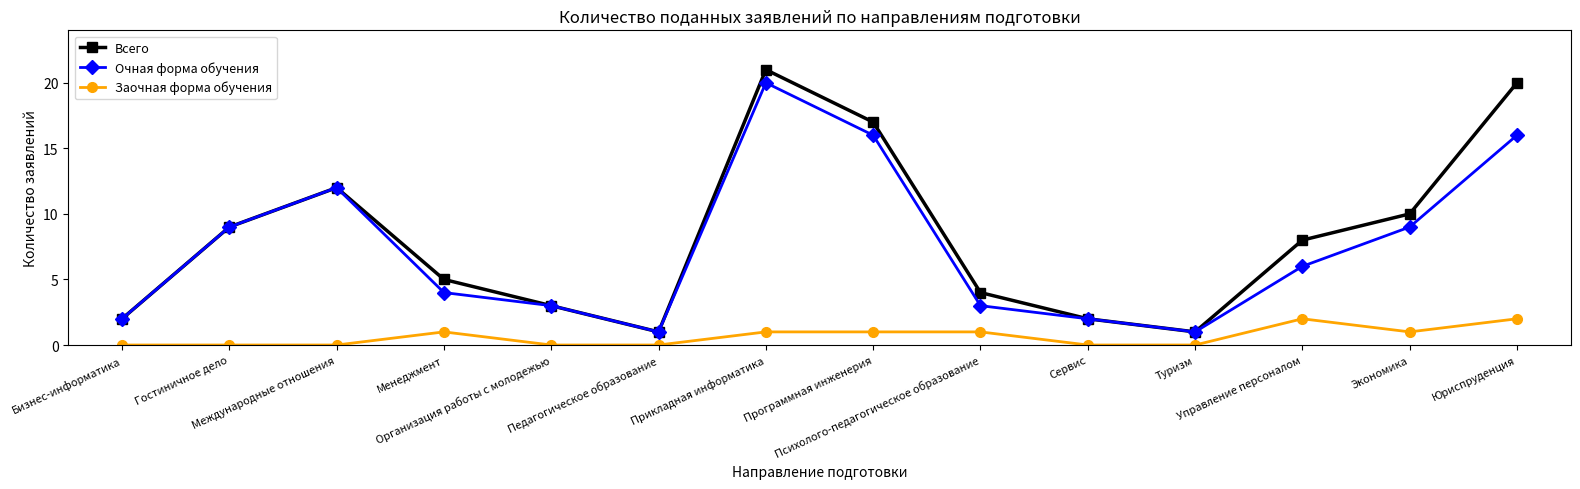

Which series has the largest total across all categories?

Всего